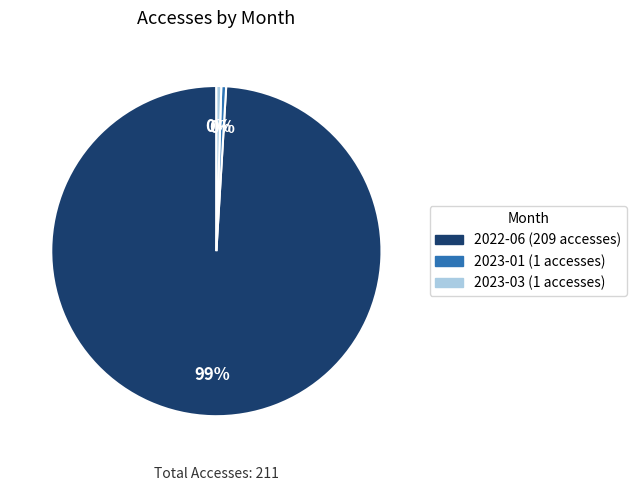

To the nearest percent, what is the average slice percentage?

33%